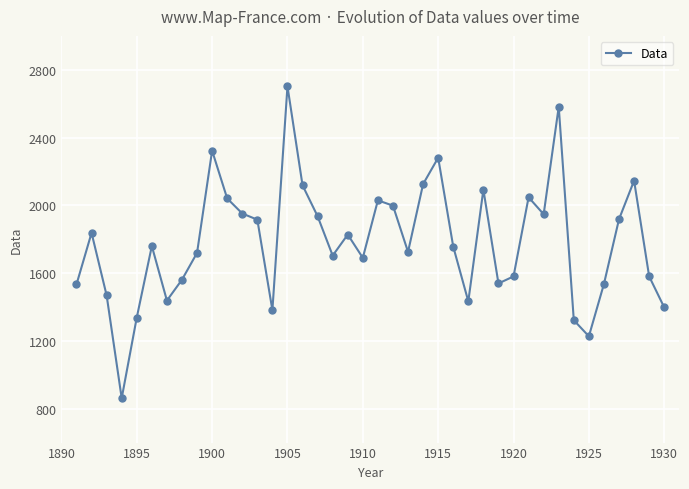

True or false: there are more than 2 points higher than both neighbors.

True